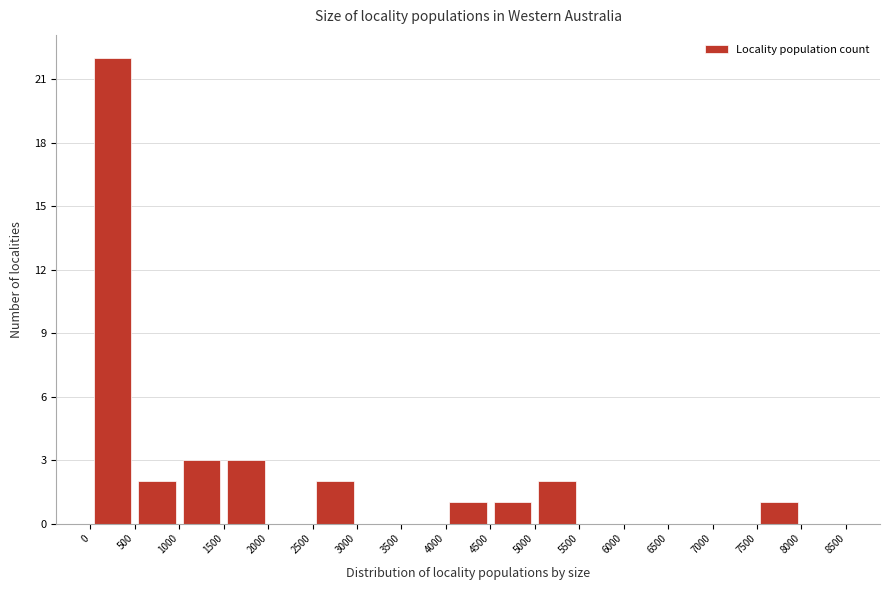

How tall is the bar that spans 2500 to 3000 on the x-axis? The values are not printed on the chart, so give them approximately, as read against the axis.

2